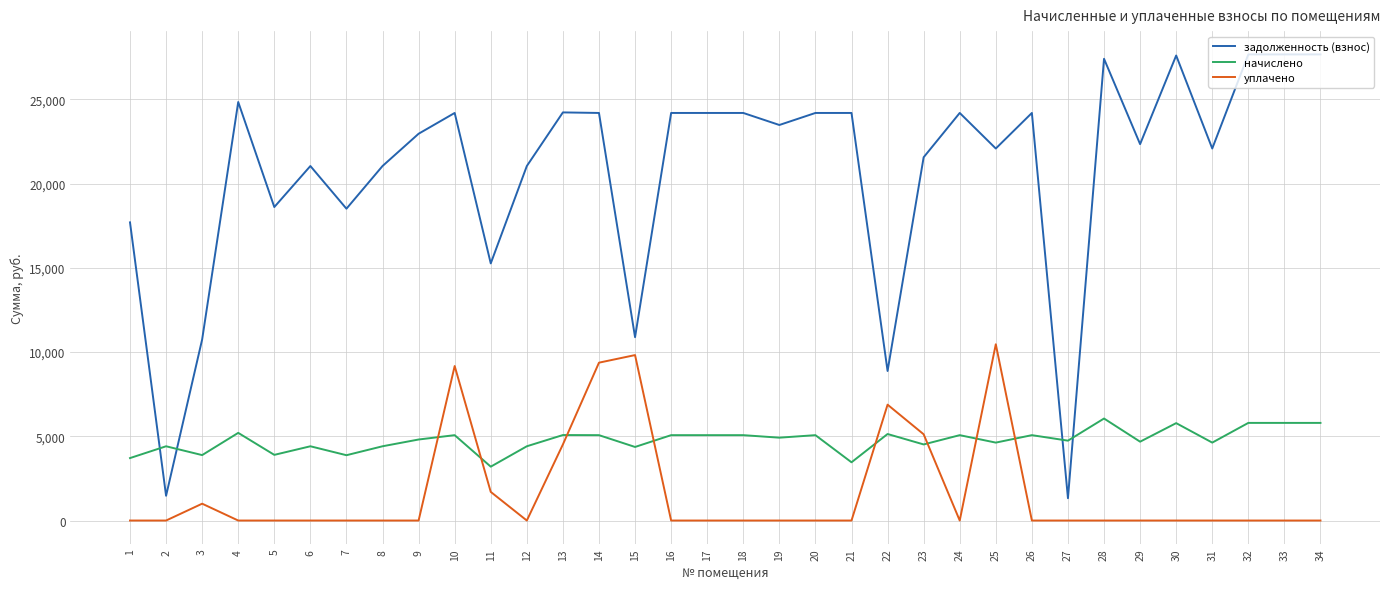

Rank the series at 25 from highest to lowest value.

задолженность (взнос), уплачено, начислено